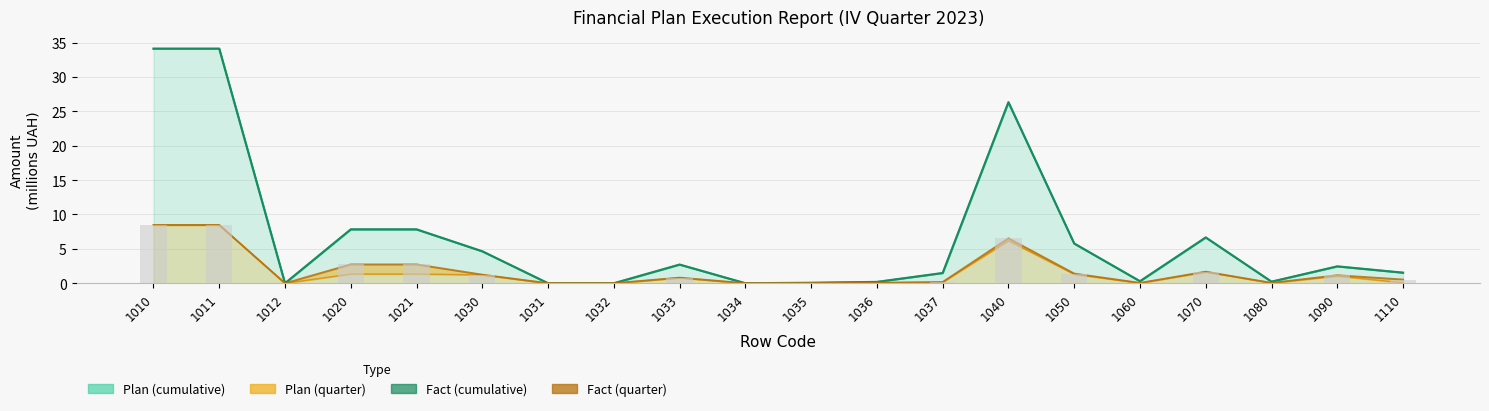

At which label does Fact (cumulative) first exceed 2?

1010